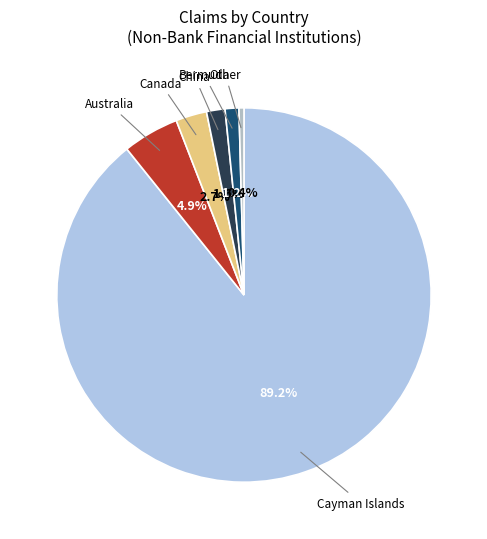

Does Australia account for over 50% of the chart?

No